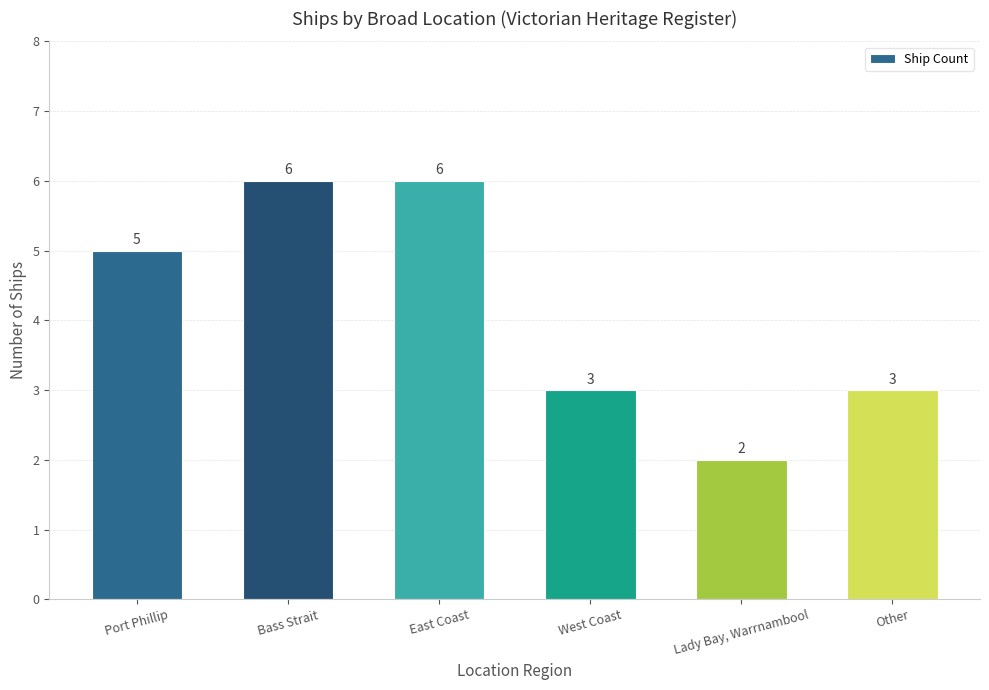

Count the number of categories in the chart.

6